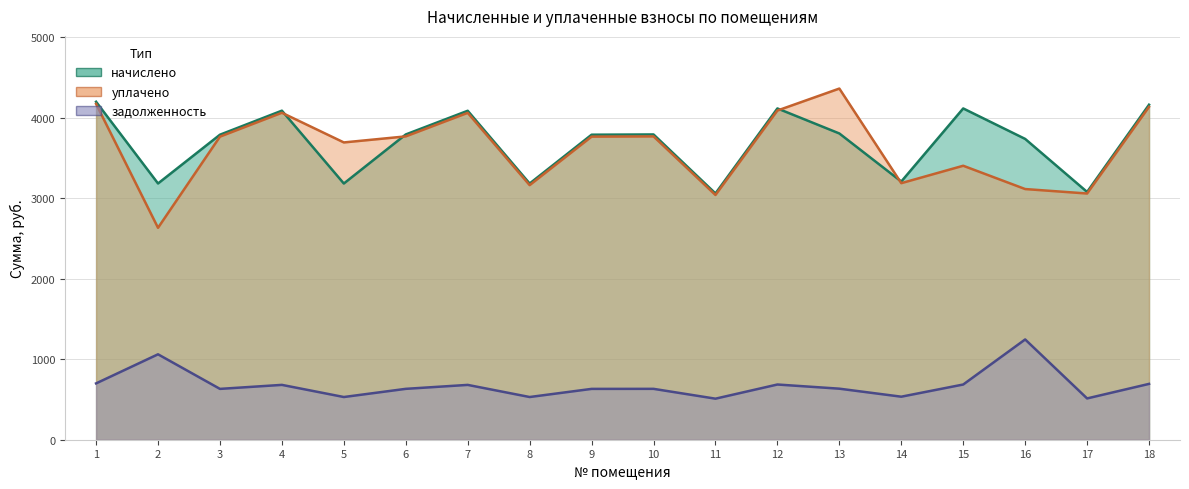

Count the number of data series in this chart.

3